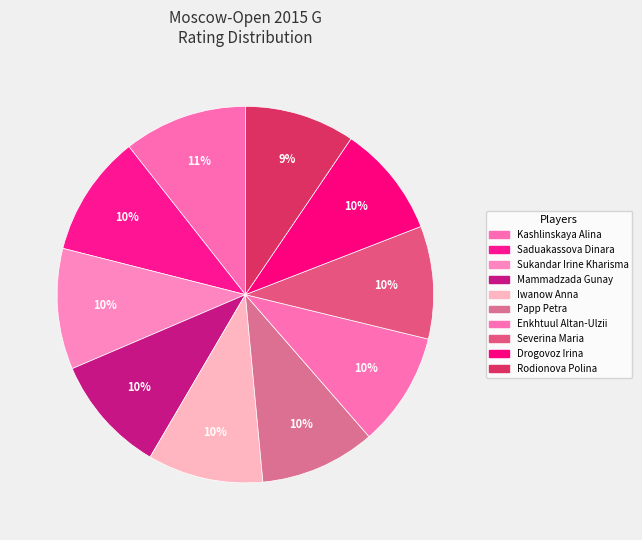

Count the number of slices in the pie.

10